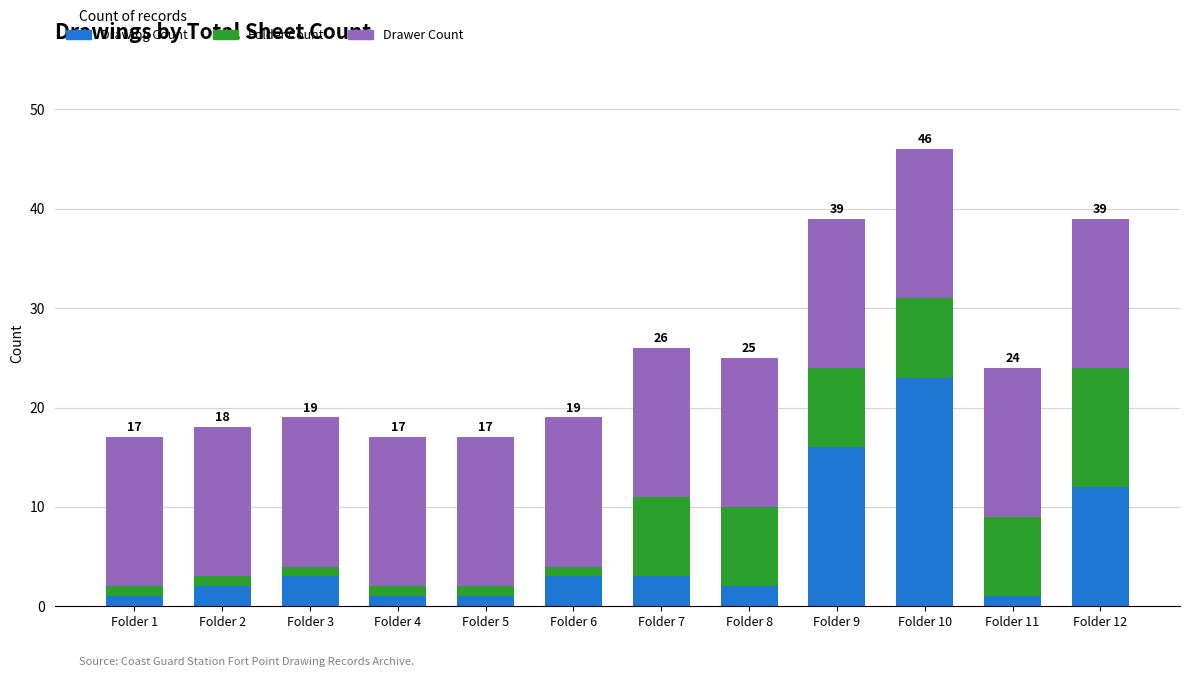

Which category has the highest value in the Drawing Count series?

Folder 10